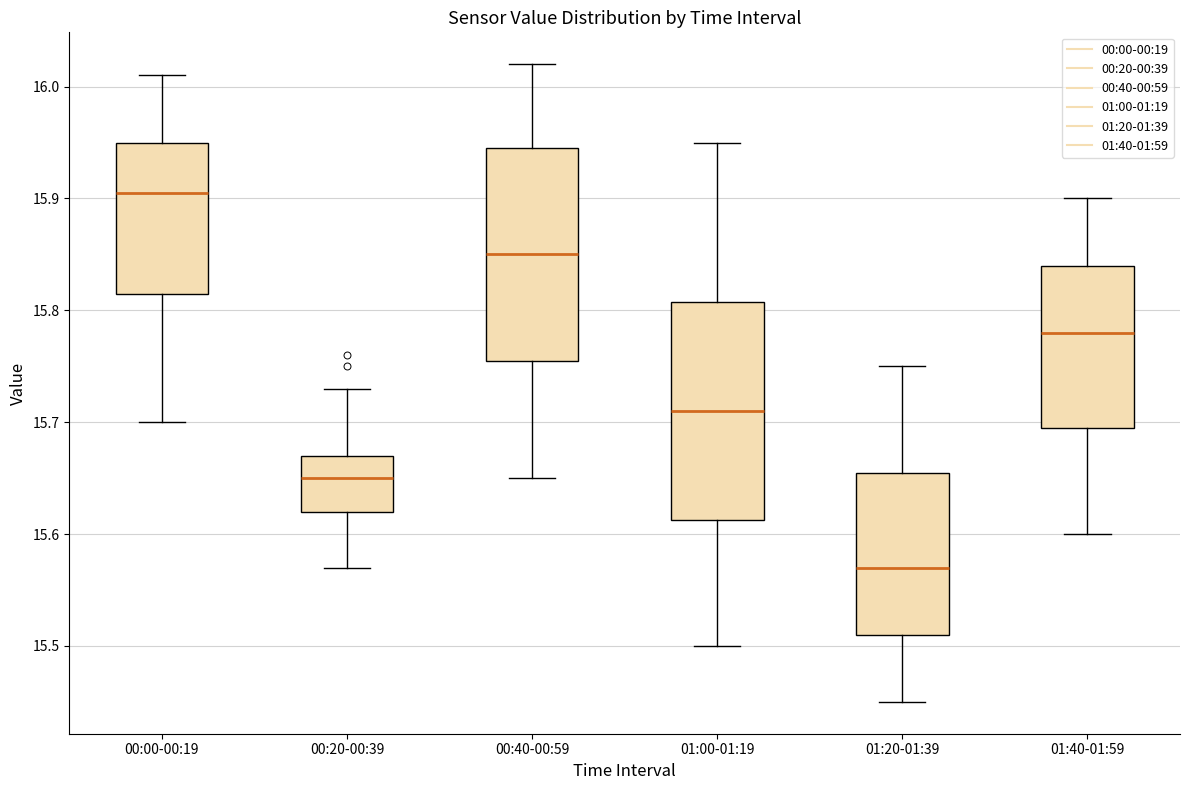

Where does the median line of the box for 00:40-00:59 sit on the y-axis? The values are not printed on the chart, so give them approximately, as read against the axis.

15.85